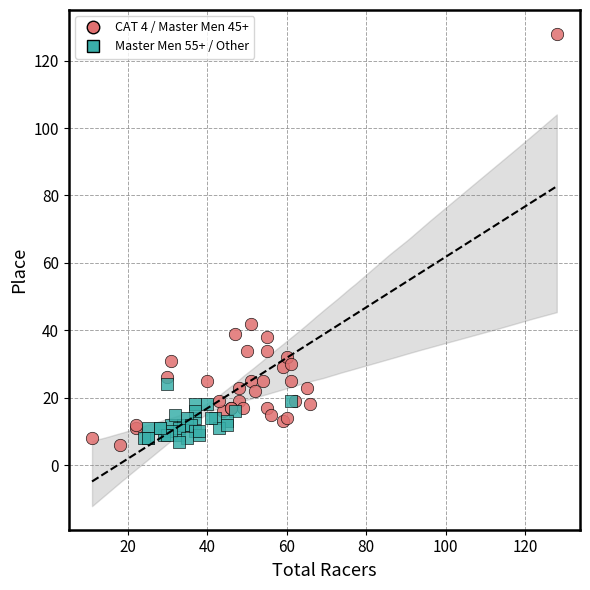

Which series reaches the maximum Y coordinate?

CAT 4 / Master Men 45+